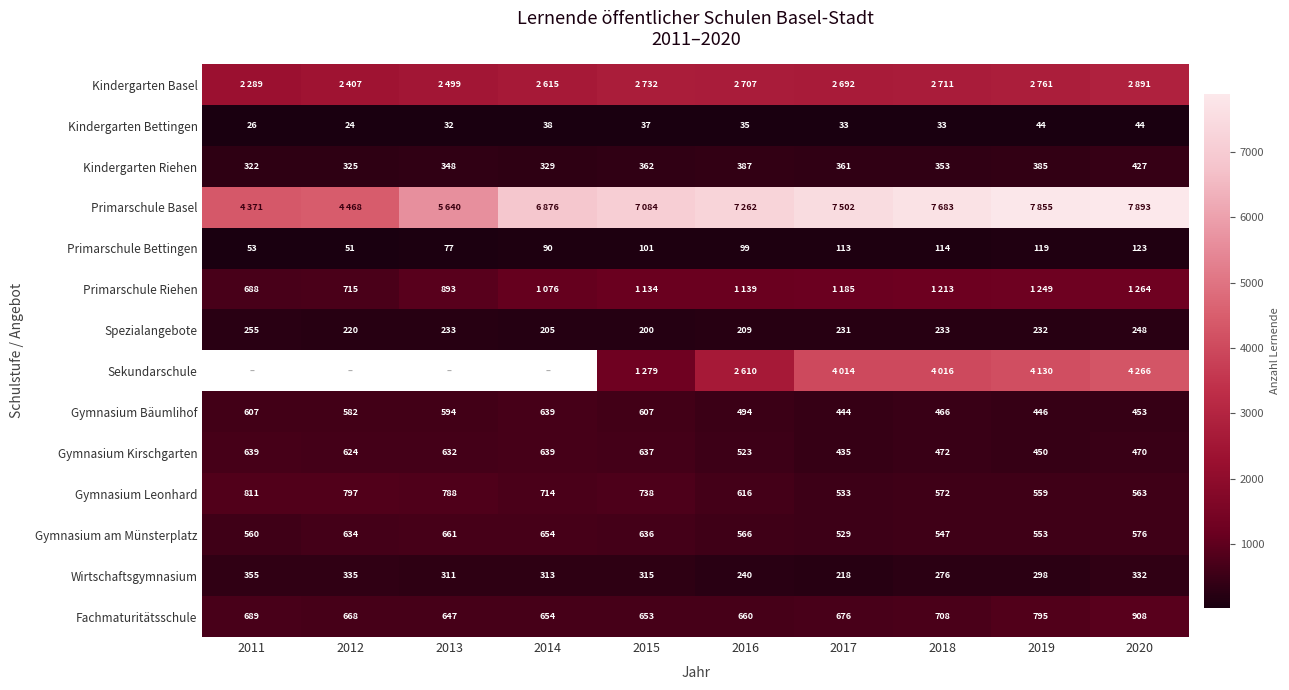

The value of Primarschule Bettingen at 2015 is 101. True or false?

True